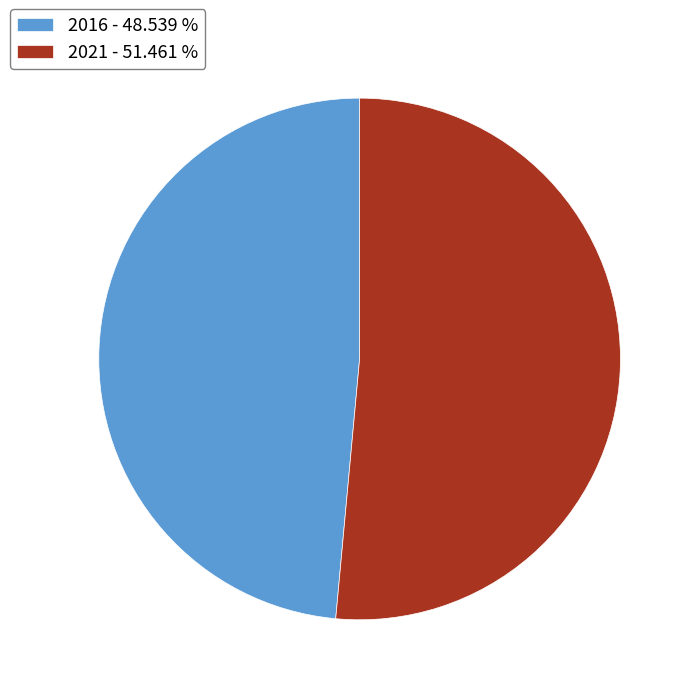

What is the ratio of the value at 2021 to the value at 2016?

1.1